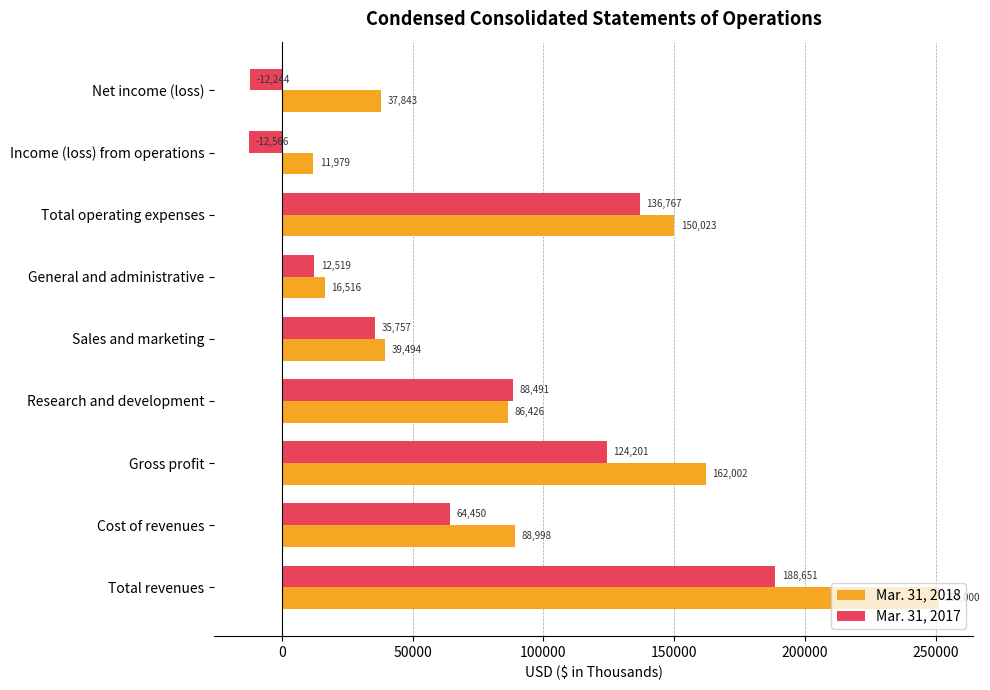

What is the minimum value shown in the chart?

-12566